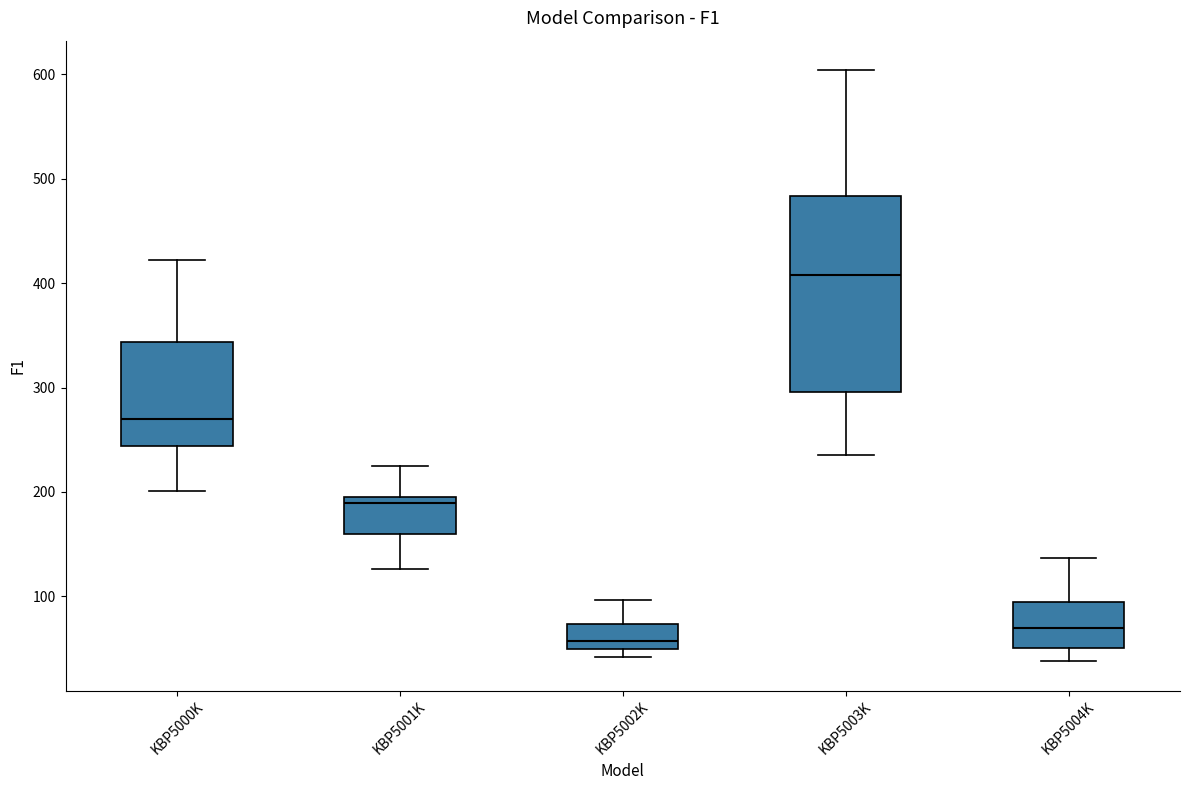

Reading left to right, transcribe this box plot: for each box, give where its median line is, the range the box spans, and where its two whiskers end, as read against the y-axis. The values are not printed on the chart, so give them approximately, as read against the axis.

KBP5000K: median 270, box 240 to 340, whiskers 200 to 420
KBP5001K: median 190, box 160 to 200, whiskers 130 to 230
KBP5002K: median 60, box 50 to 70, whiskers 40 to 100
KBP5003K: median 410, box 300 to 480, whiskers 240 to 600
KBP5004K: median 70, box 50 to 90, whiskers 40 to 140